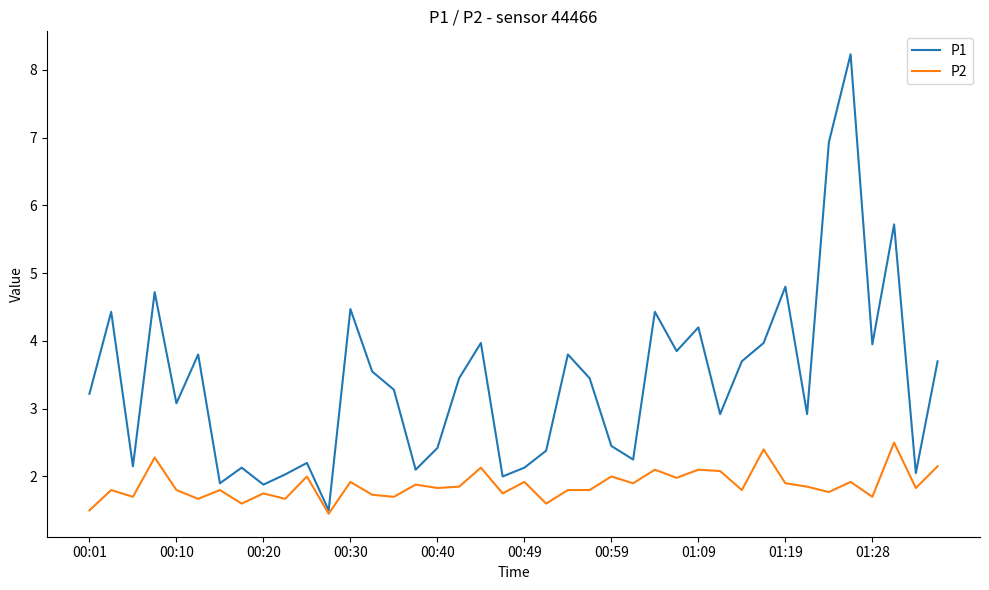

Which series has the largest range (max minus min)?

P1